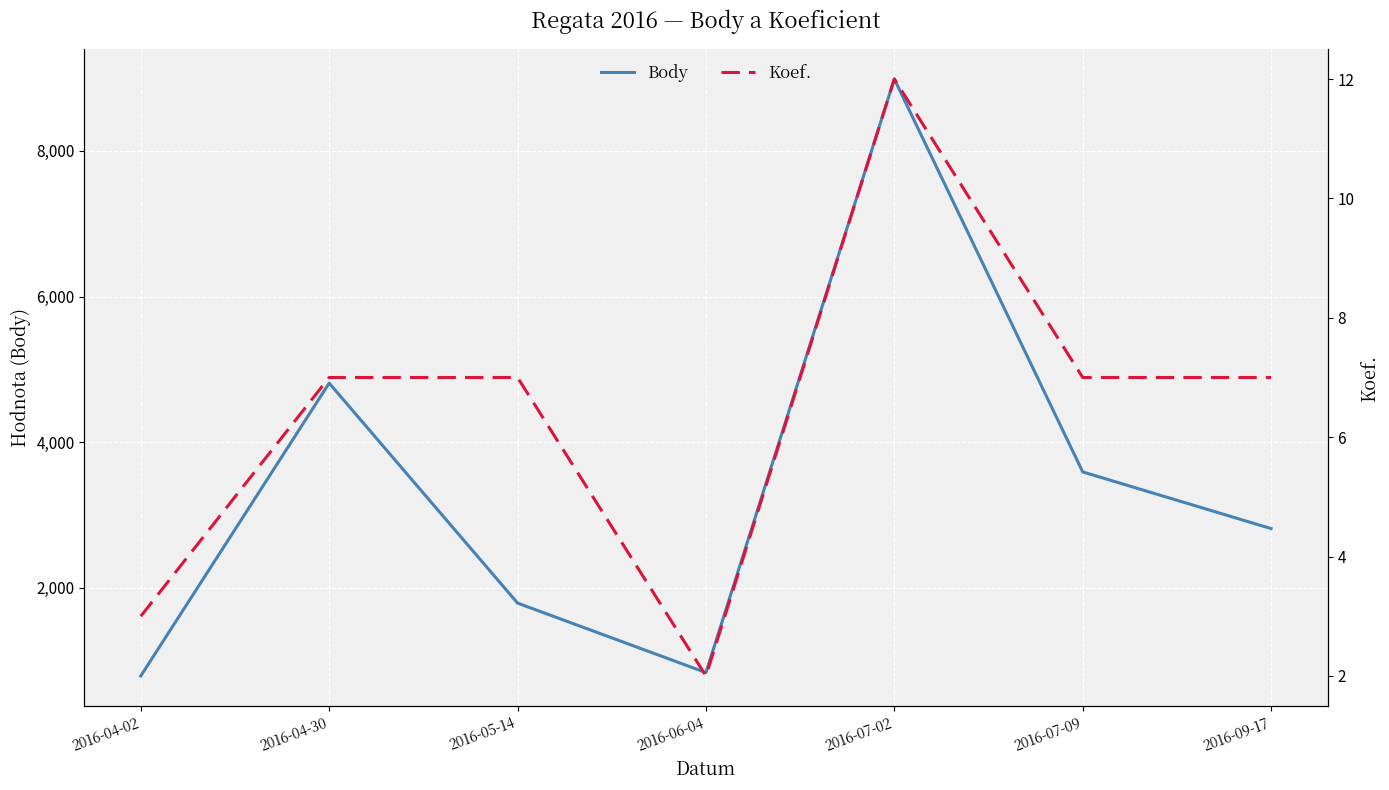

What is the difference between the Koef. values at 2016-04-02 and 2016-05-14?

4